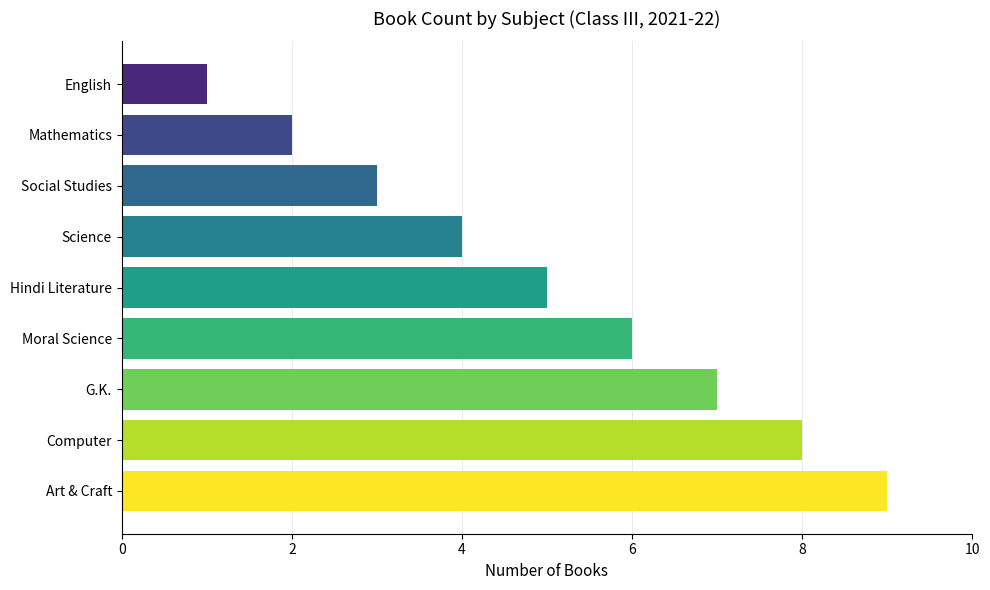

The value at Social Studies is 3. True or false?

True